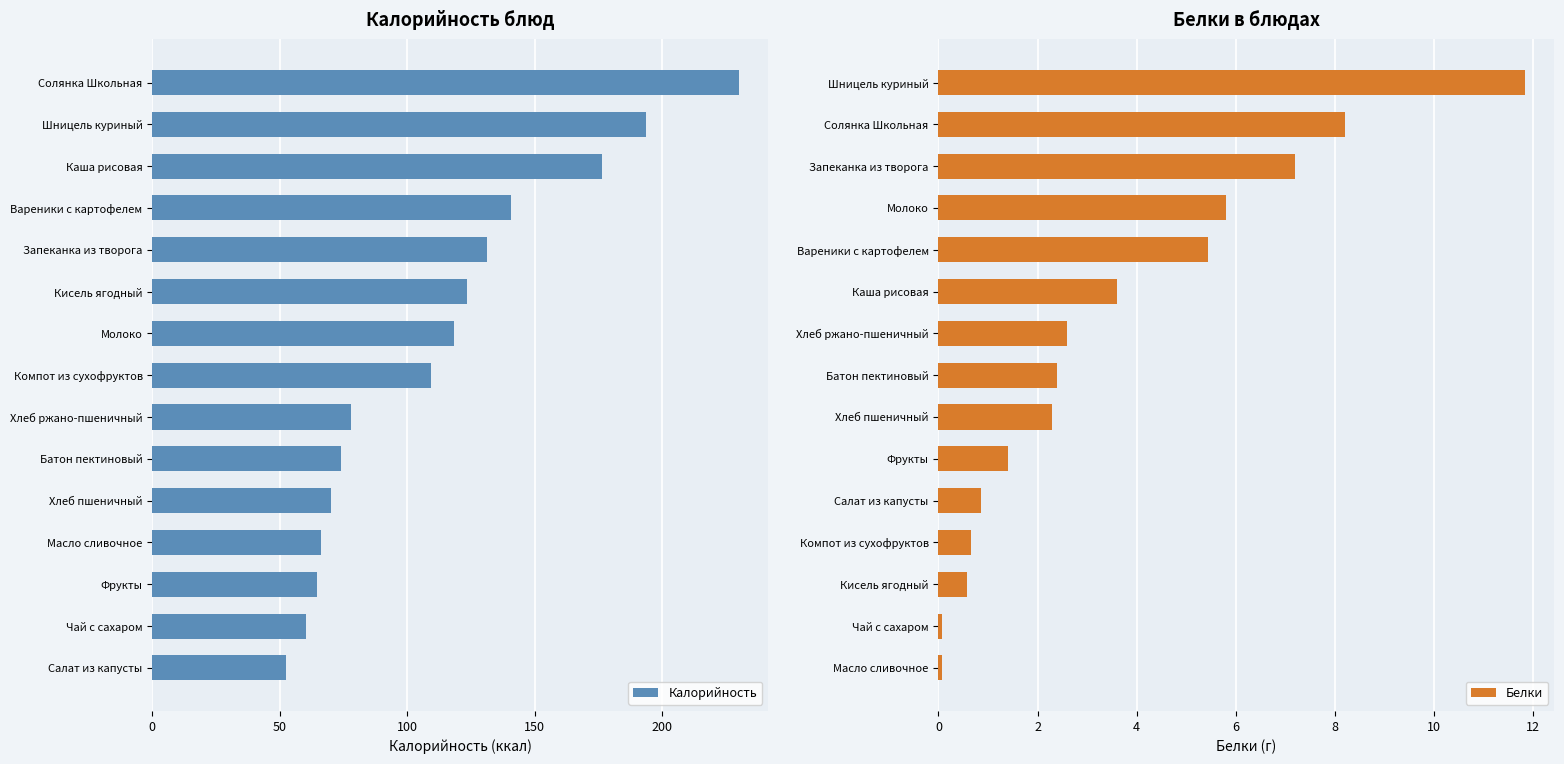

At how many categories does at least one series exceed 54?

14